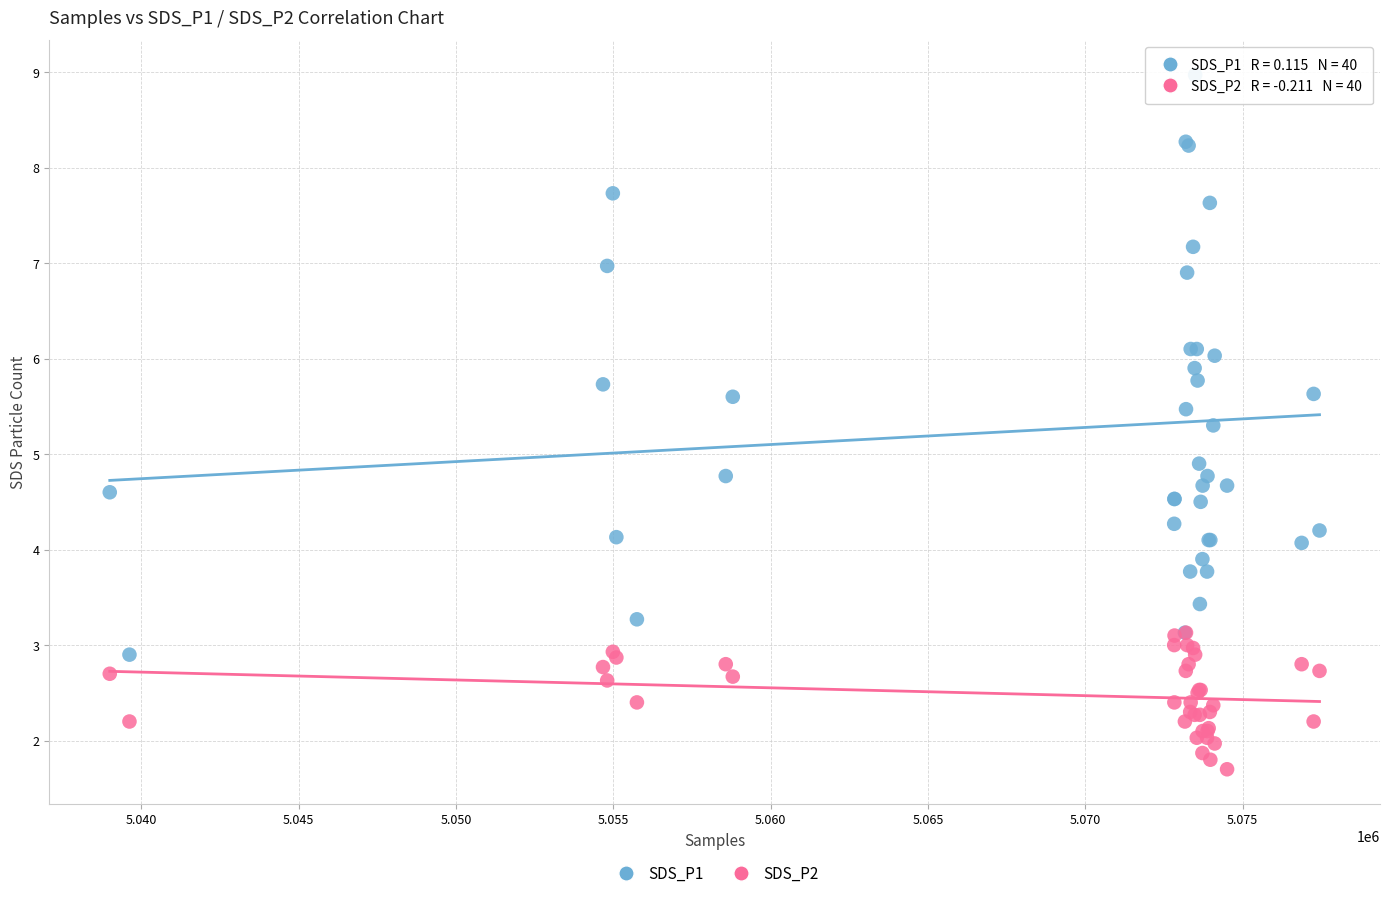

What are all the series names shown in the legend?

SDS_P1, SDS_P2